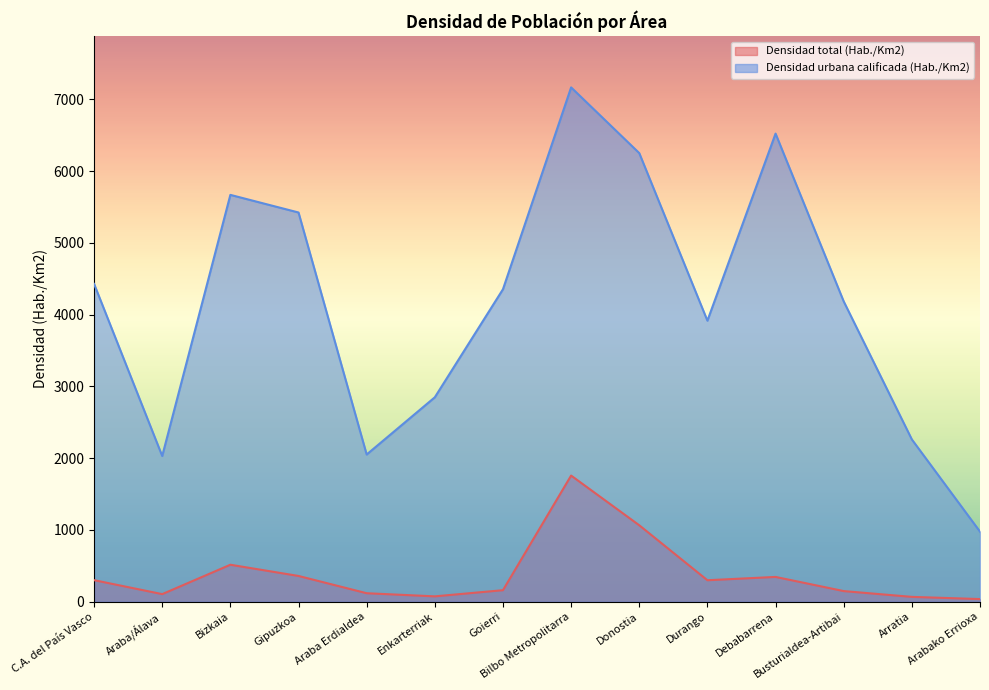

True or false: Densidad total (Hab./Km2) and Densidad urbana calificada (Hab./Km2) intersect in this chart.

False